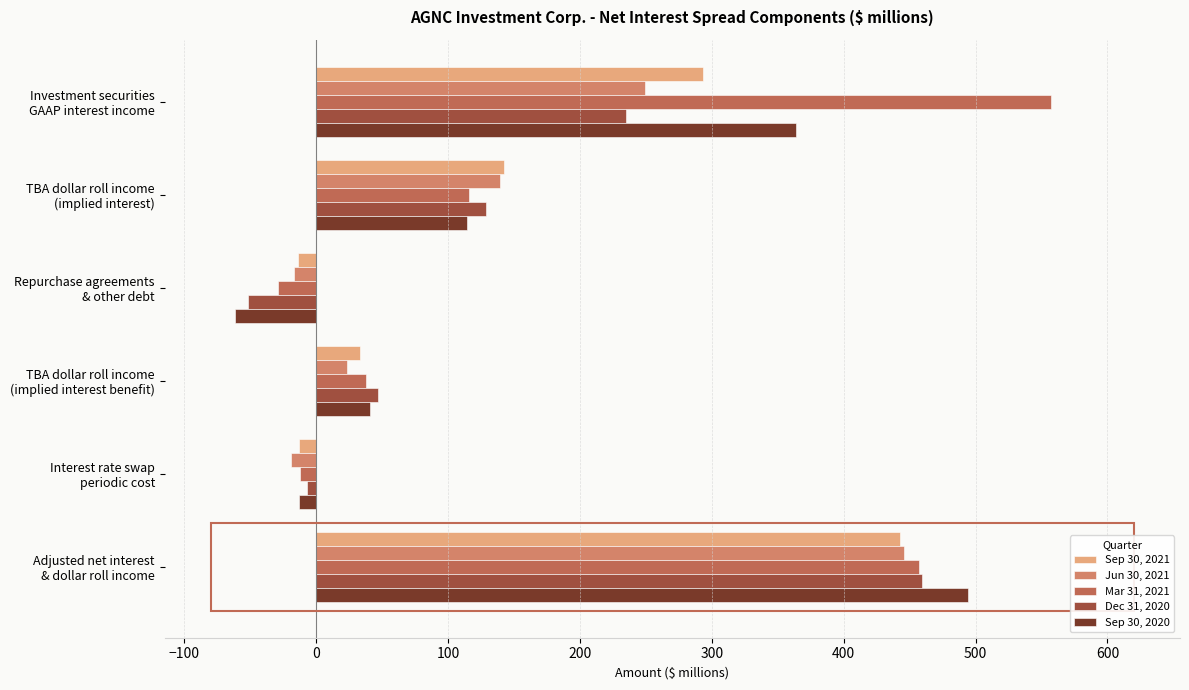

At which category does the chart reach its peak across all series?

Investment securities
GAAP interest income